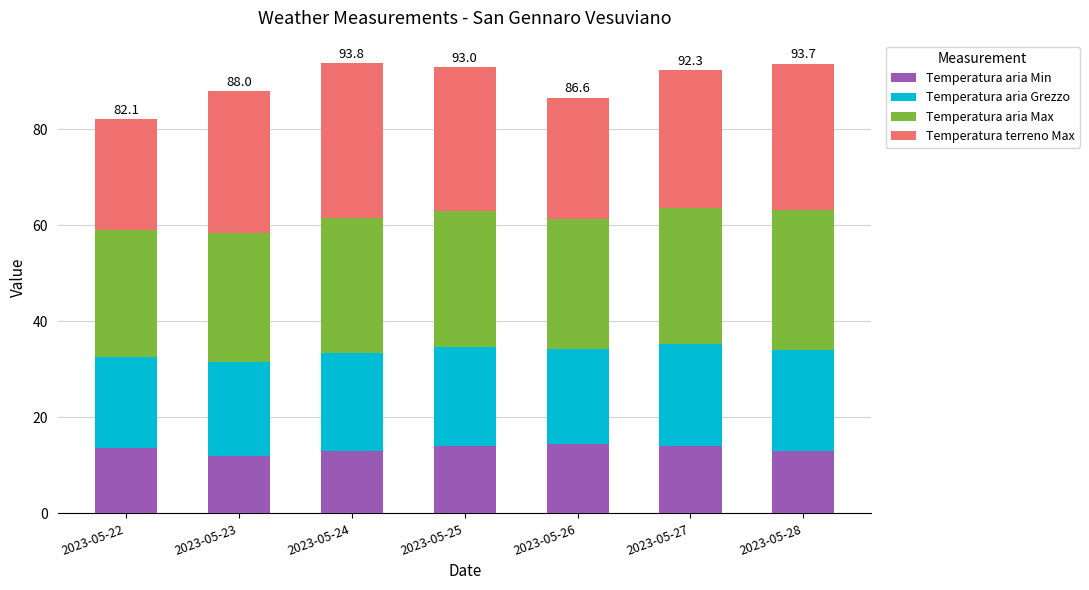

What is the highest value of the Temperatura aria Min series?

14.4